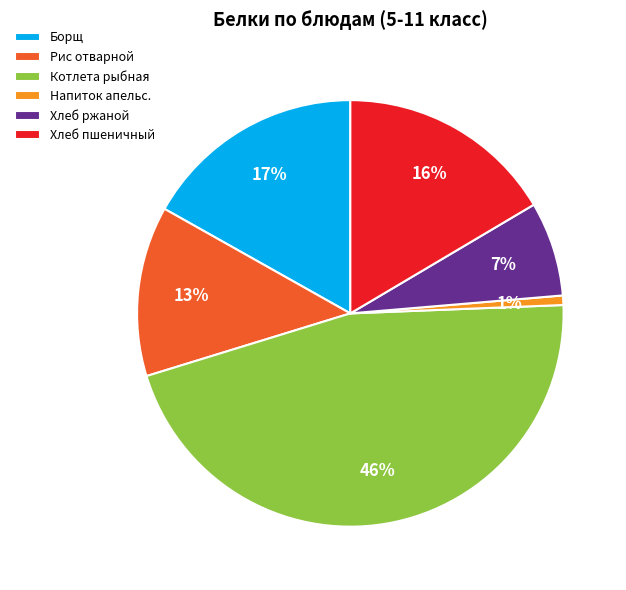

To the nearest percent, what portion does Напиток апельс. represent?

1%